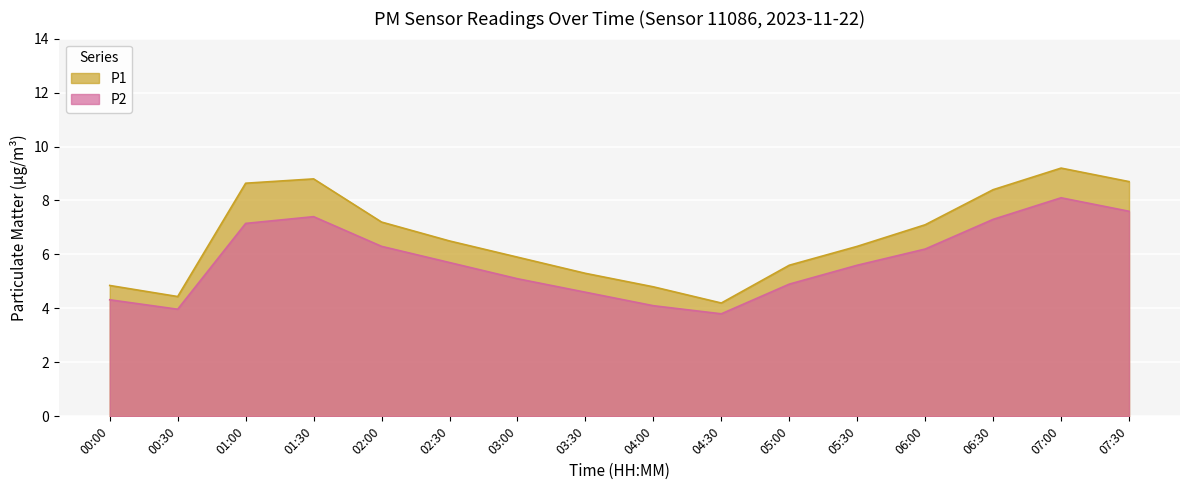

True or false: P2 and P1 intersect in this chart.

False